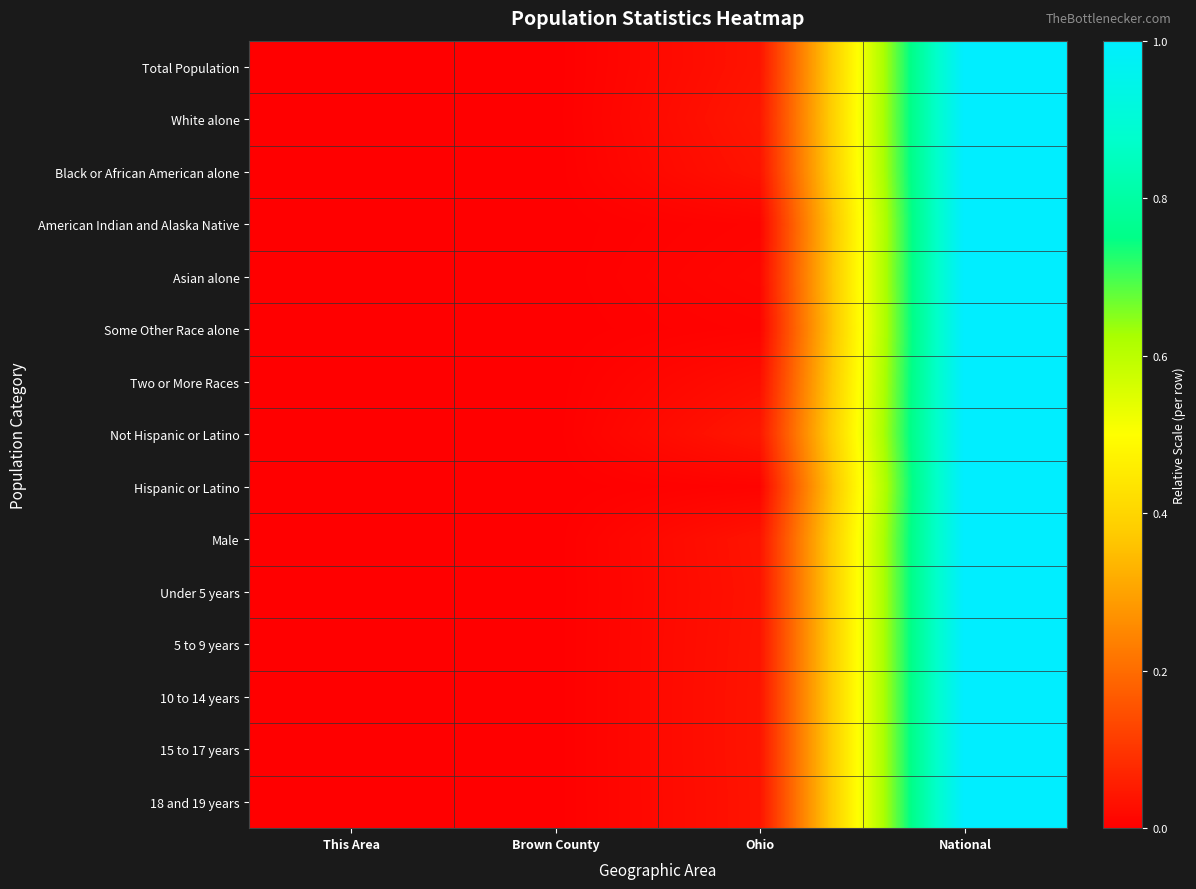

Reading right to left, what are all the values shown in this chart?

Total Population: National=1.0	Ohio=0.0	Brown County=0.0	This Area=0.0
White alone: National=1.0	Ohio=0.0	Brown County=0.0	This Area=0.0
Black or African American alone: National=1.0	Ohio=0.0	Brown County=0.0	This Area=0.0
American Indian and Alaska Native: National=1.0	Ohio=0.0	Brown County=0.0	This Area=0.0
Asian alone: National=1.0	Ohio=0.0	Brown County=0.0	This Area=0.0
Some Other Race alone: National=1.0	Ohio=0.0	Brown County=0.0	This Area=0.0
Two or More Races: National=1.0	Ohio=0.0	Brown County=0.0	This Area=0.0
Not Hispanic or Latino: National=1.0	Ohio=0.0	Brown County=0.0	This Area=0.0
Hispanic or Latino: National=1.0	Ohio=0.0	Brown County=0.0	This Area=0.0
Male: National=1.0	Ohio=0.0	Brown County=0.0	This Area=0.0
Under 5 years: National=1.0	Ohio=0.0	Brown County=0.0	This Area=0.0
5 to 9 years: National=1.0	Ohio=0.0	Brown County=0.0	This Area=0.0
10 to 14 years: National=1.0	Ohio=0.0	Brown County=0.0	This Area=0.0
15 to 17 years: National=1.0	Ohio=0.0	Brown County=0.0	This Area=0.0
18 and 19 years: National=1.0	Ohio=0.0	Brown County=0.0	This Area=0.0